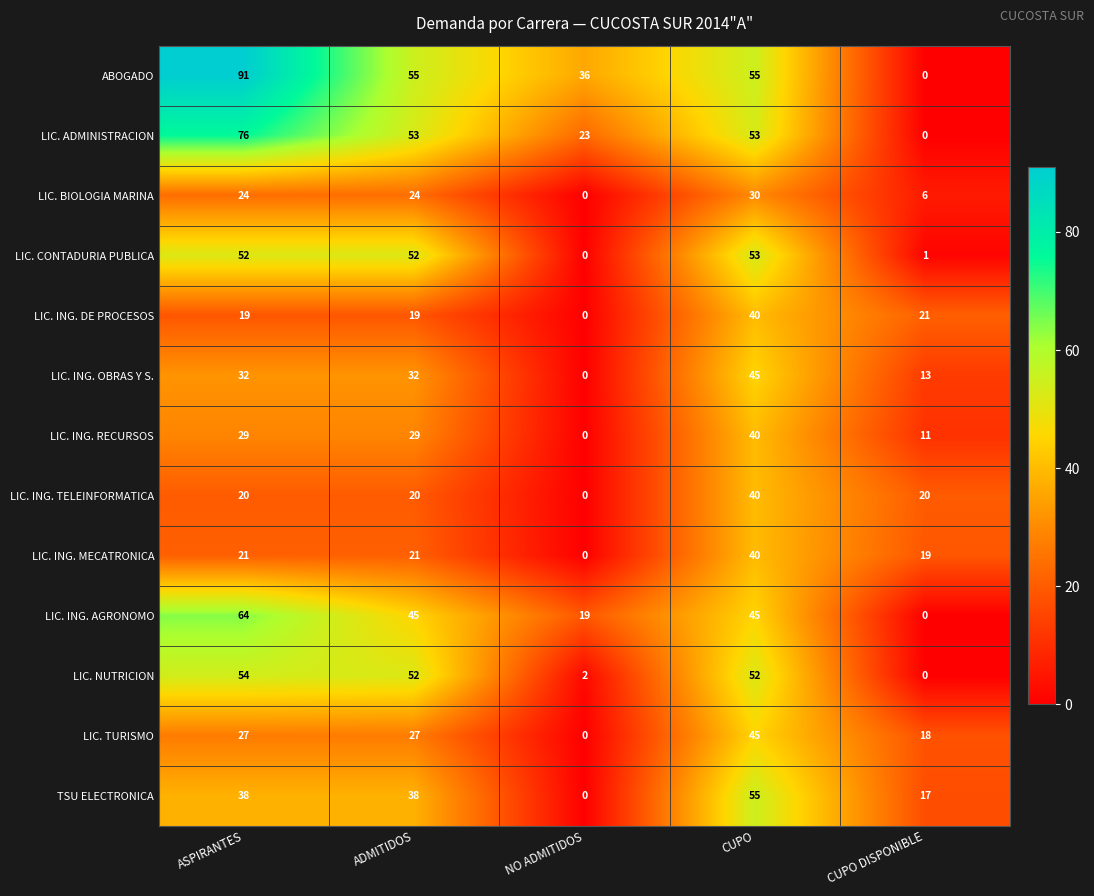

The value of LIC. ING. OBRAS Y S. at NO ADMITIDOS is 29. True or false?

False